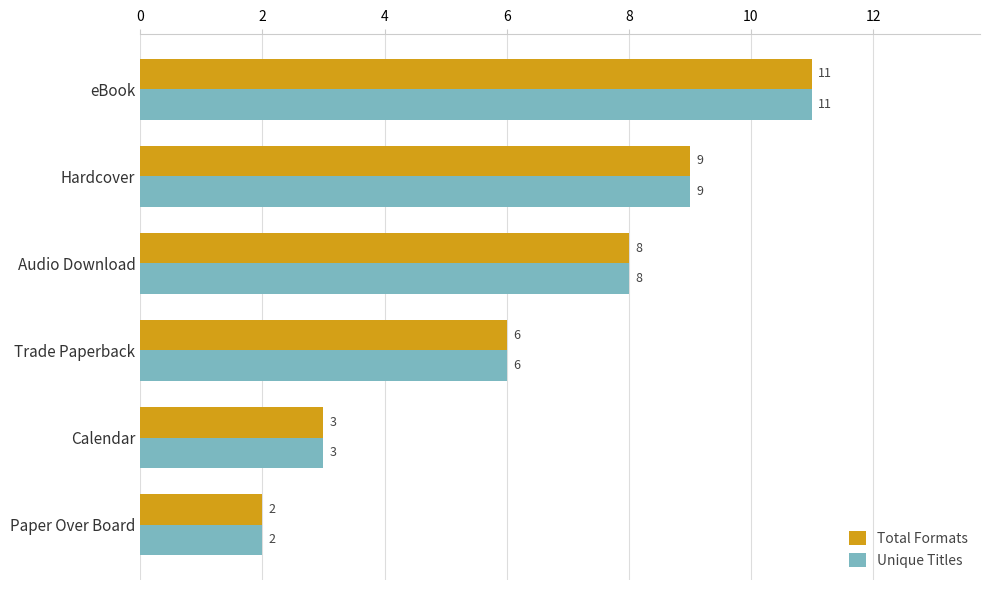

The Total Formats series shows 3 at Calendar. True or false?

True